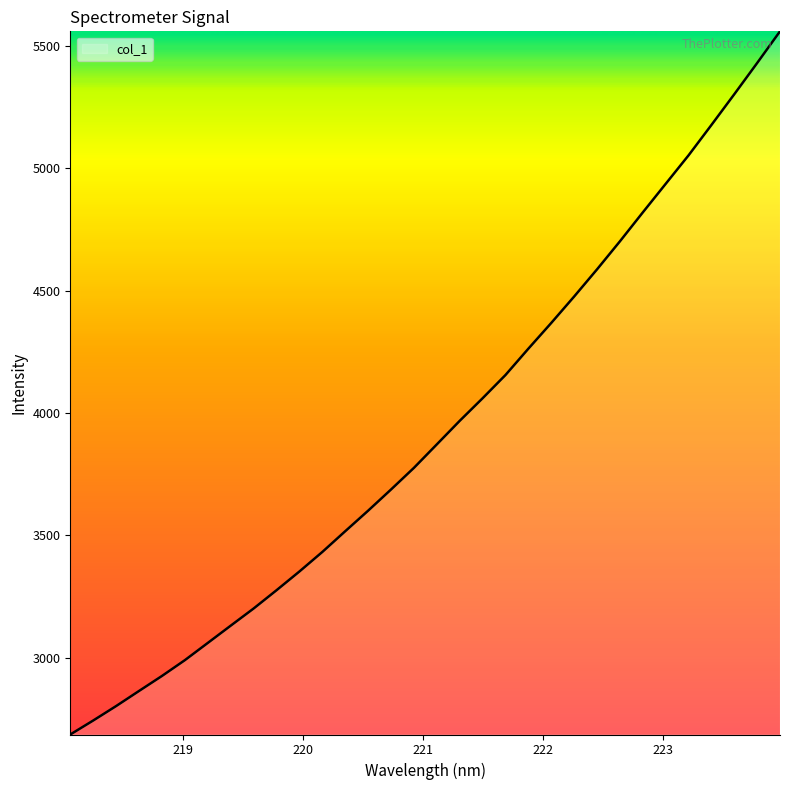

What is the difference between the maximum and minimum values?

2872.5